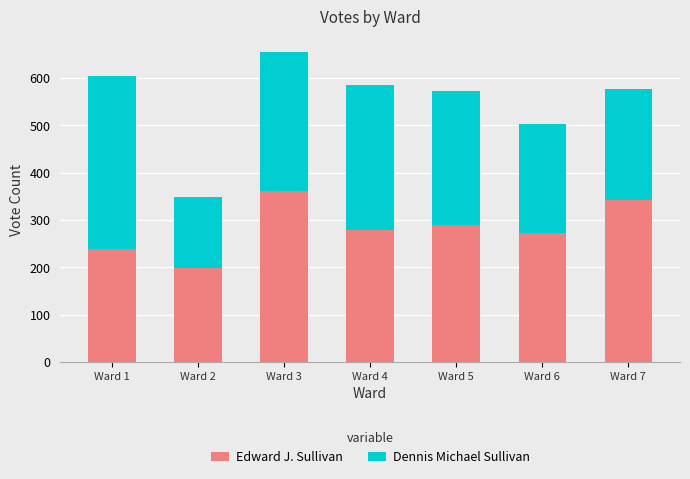

Reading left to right, list the values for the Edward J. Sullivan series.

238	198	361	280	289	272	342